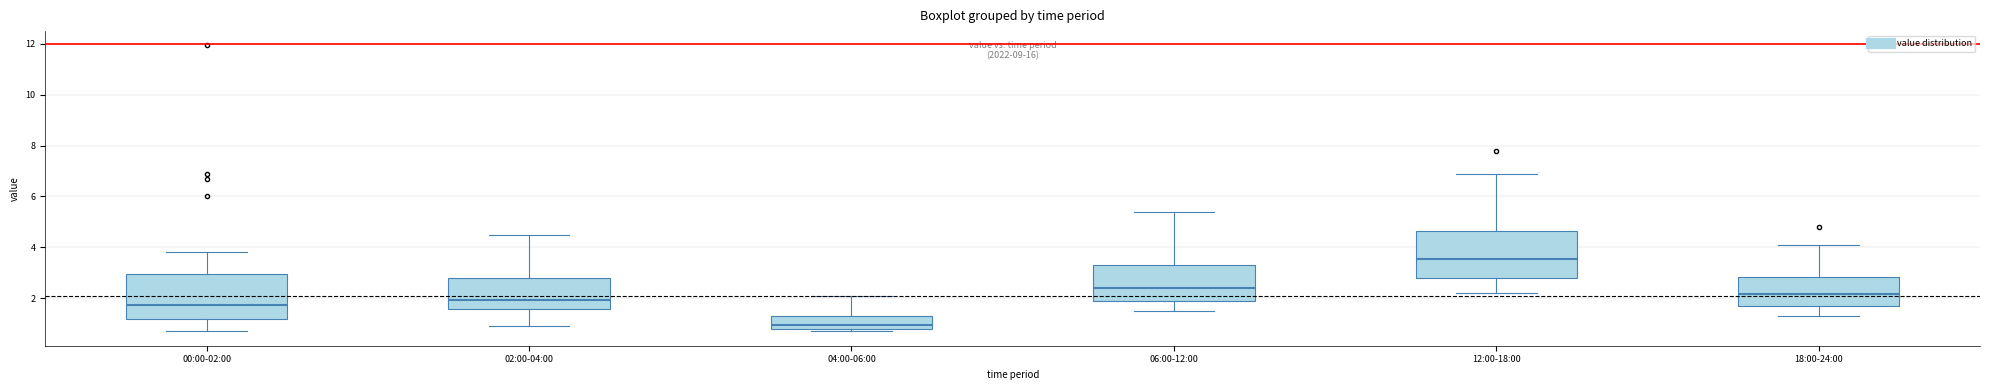

Which box's median line is the lowest?

04:00-06:00